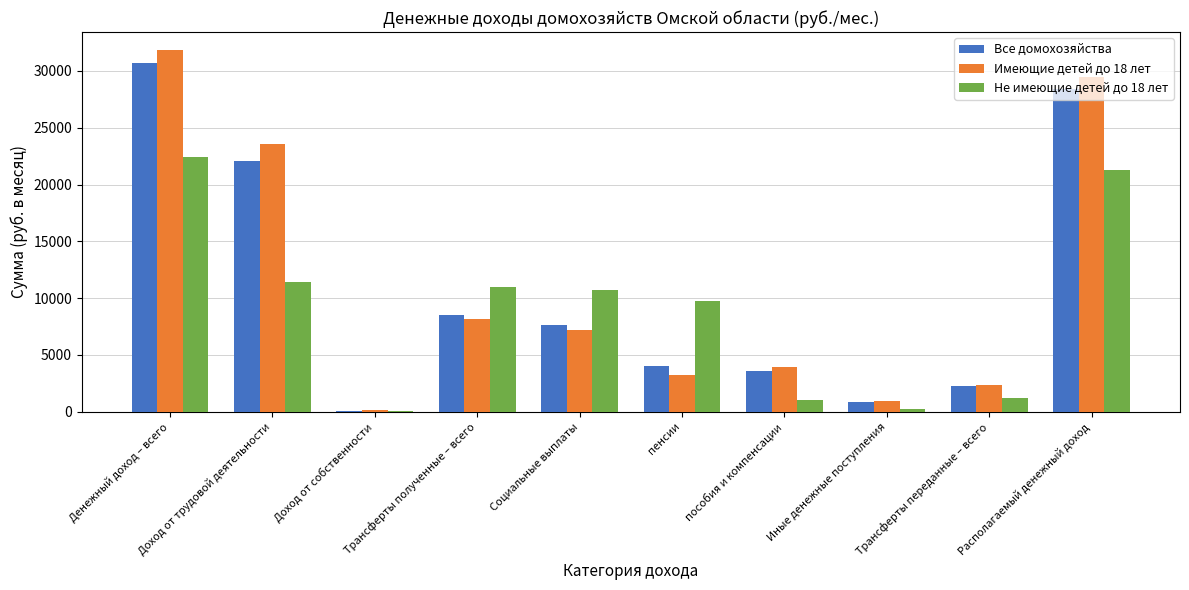

What is the difference between the Имеющие детей до 18 лет values at Располагаемый денежный доход and пособия и компенсации?

25540.6